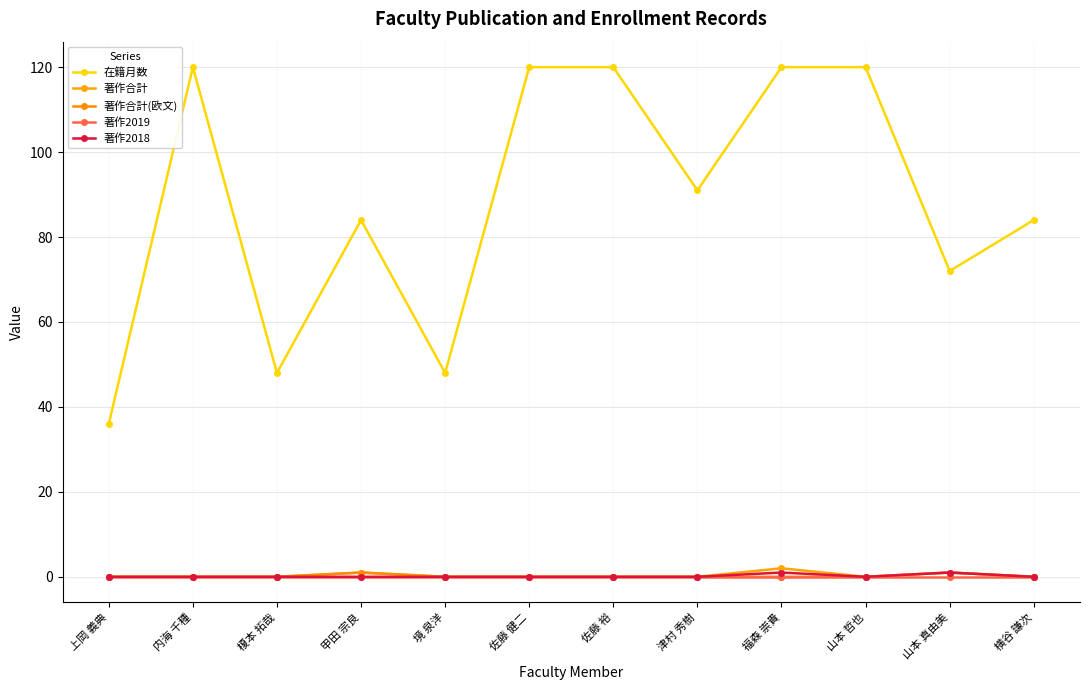

Which has a higher value, 佐藤 健二 or 津村 秀樹?

佐藤 健二